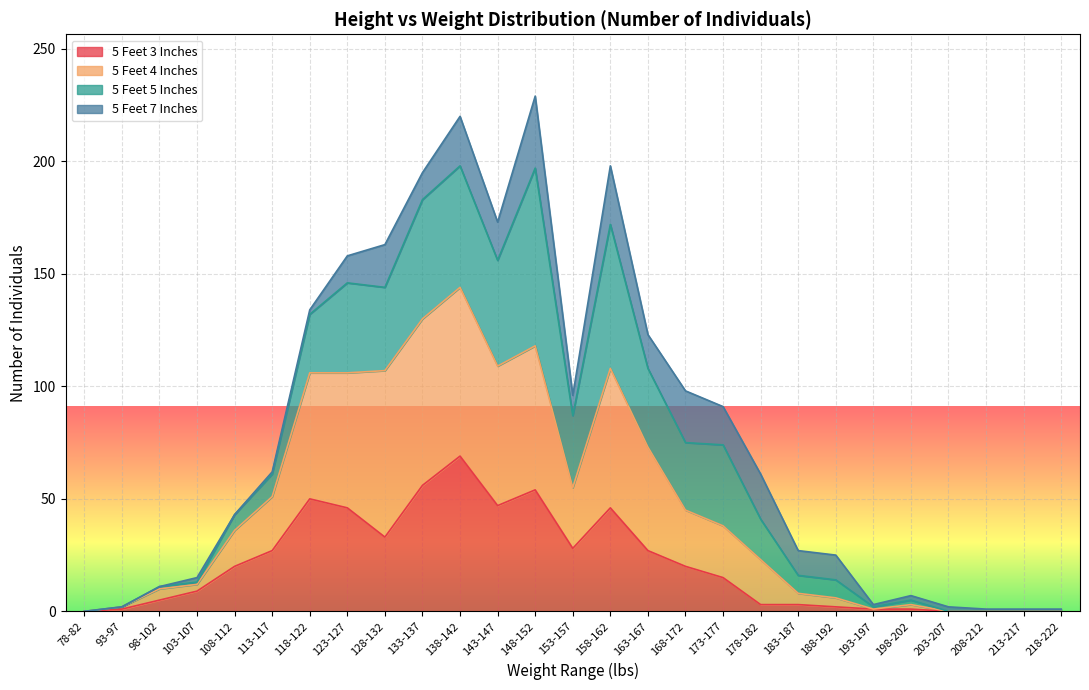

What is the total value across all series at 143-147?

173